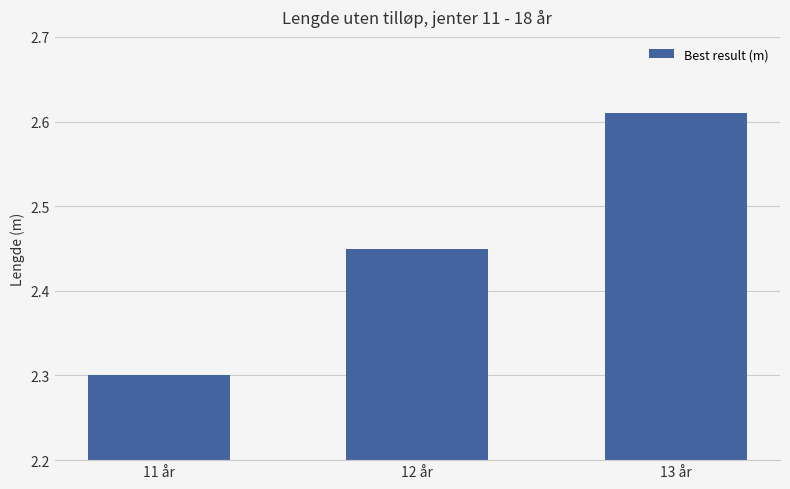

List the labels in order of value, smallest first.

11 år, 12 år, 13 år